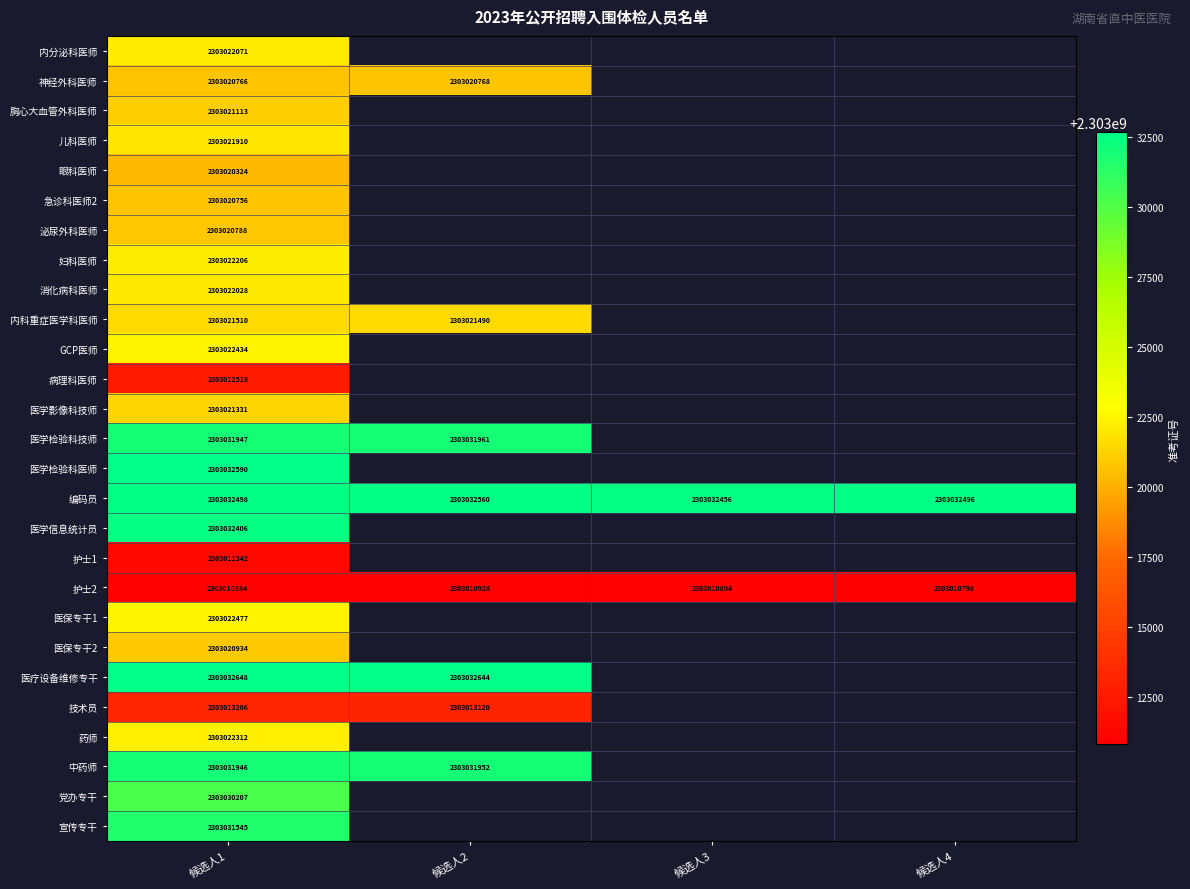

What is the total value across all series at 候选人1?

62181626697